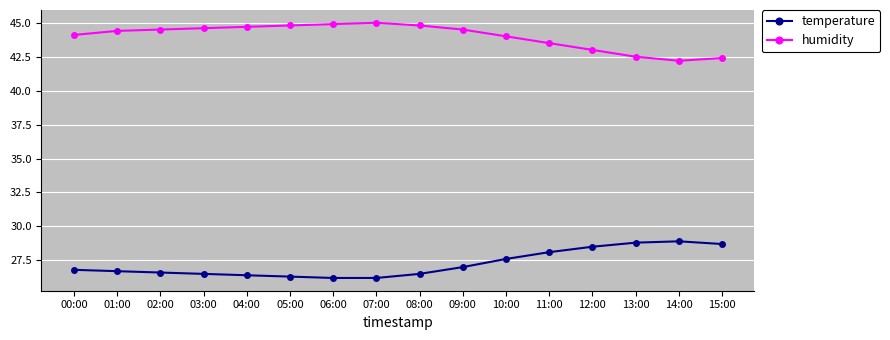

At 04:00, list the series in order from largest to smallest.

humidity, temperature